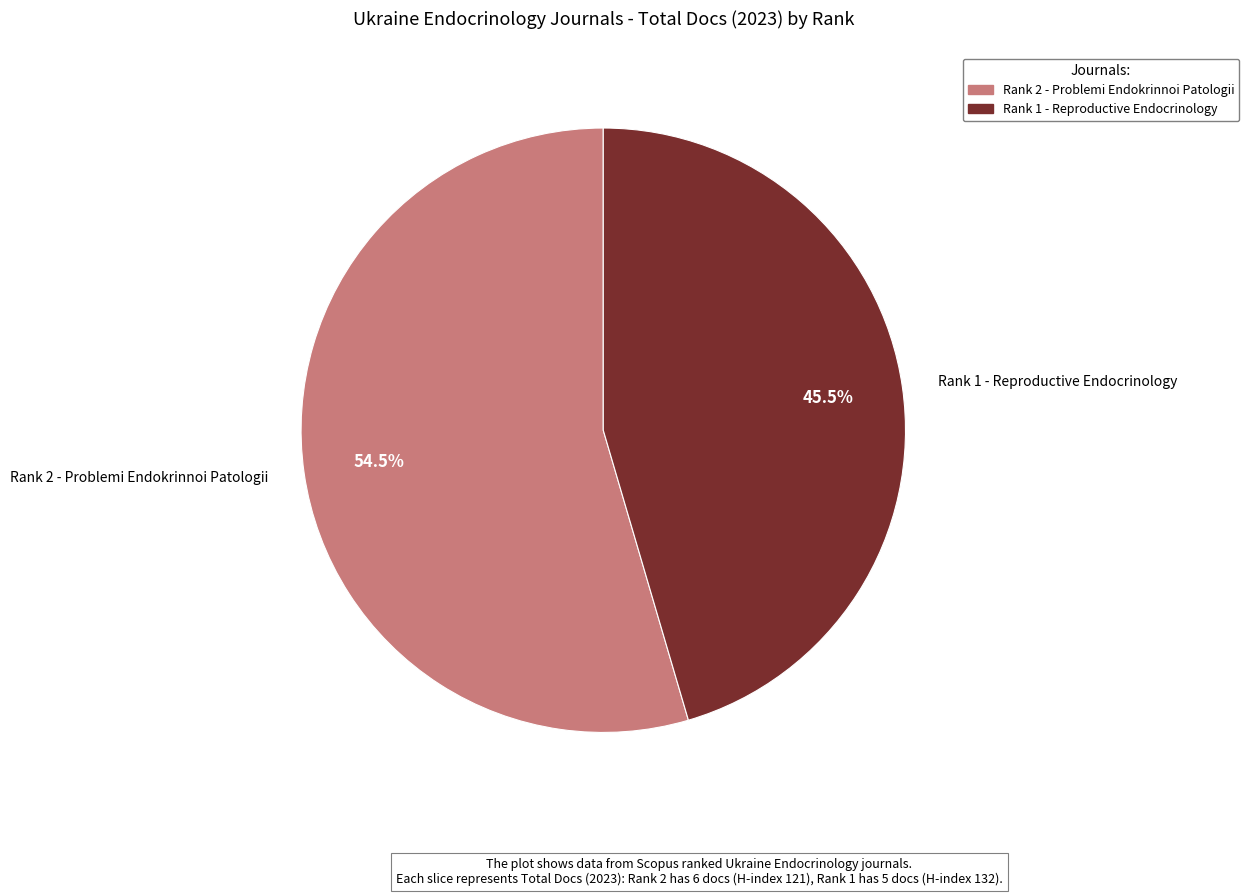

Rank the categories by value from highest to lowest.

Rank 2 - Problemi Endokrinnoi Patologii, Rank 1 - Reproductive Endocrinology